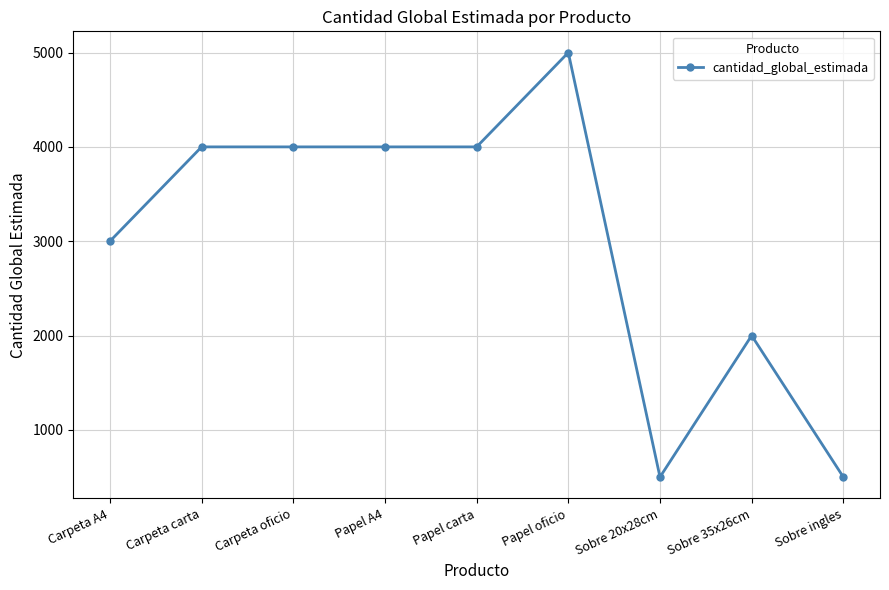

What is the difference between the maximum and minimum values?

4500